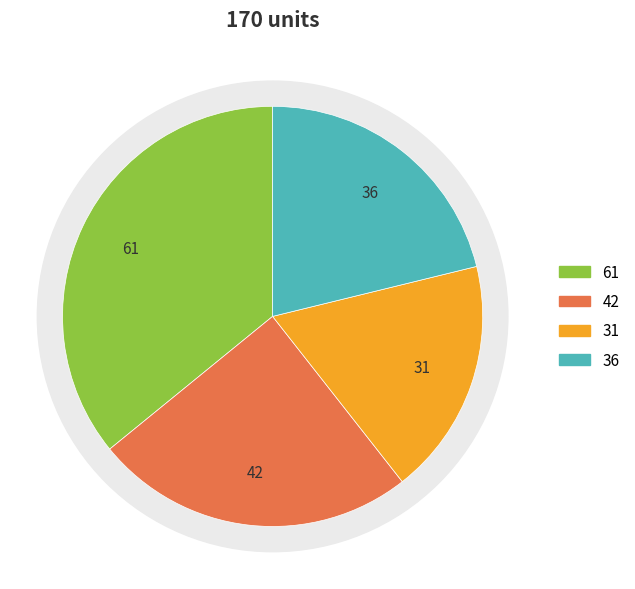

Count the number of slices in the pie.

4